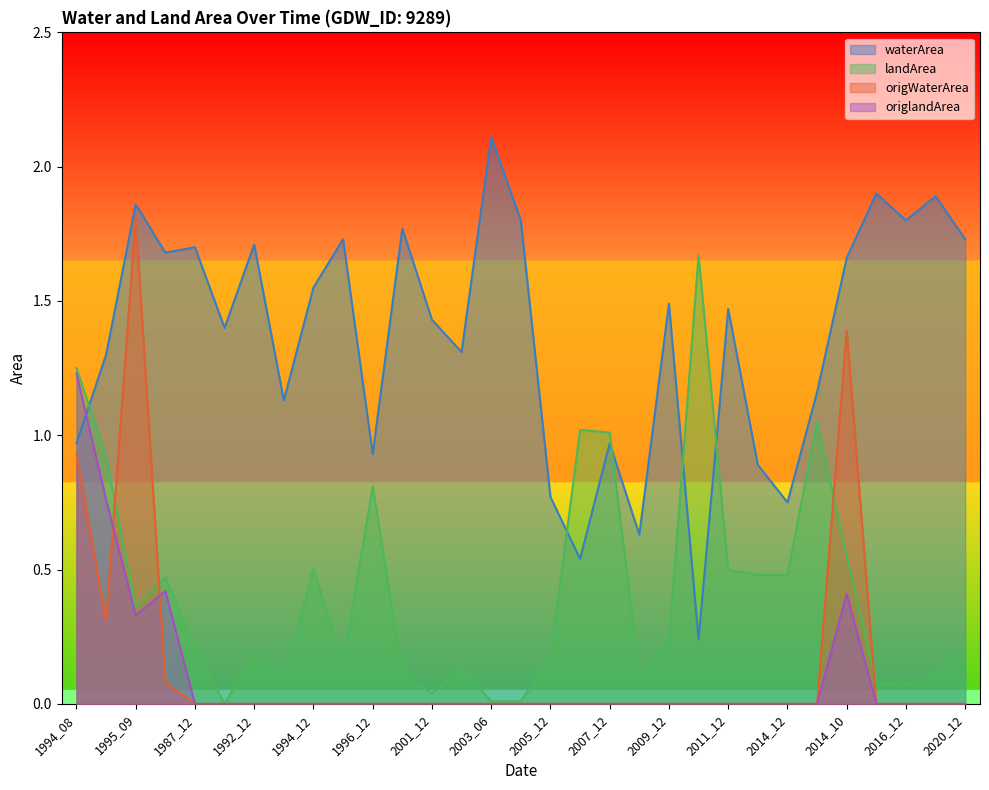

At which label is landArea closest to 0?

1988_12